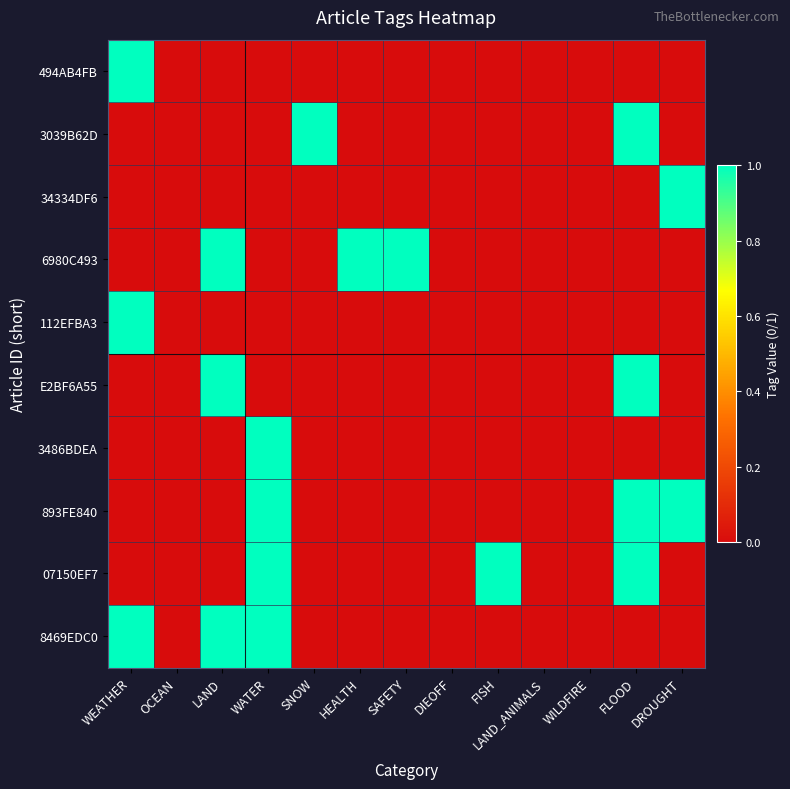

Between HEALTH and LAND_ANIMALS, which is larger?

HEALTH